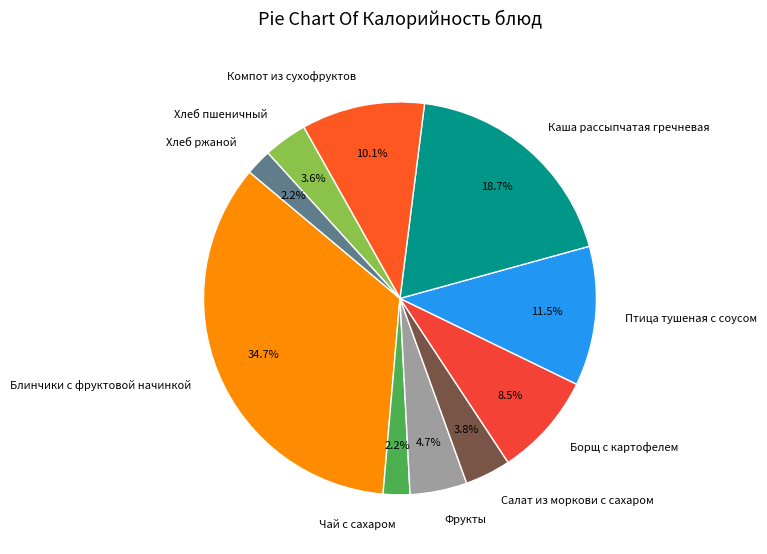

Combined, what portion of the pie is Хлеб пшеничный and Блинчики с фруктовой начинкой?

38.3%